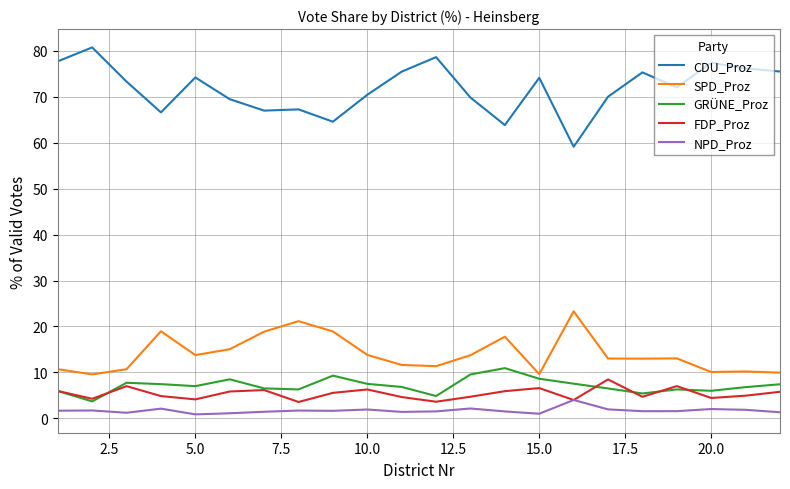

At how many categories does at least one series exceed 36?

22